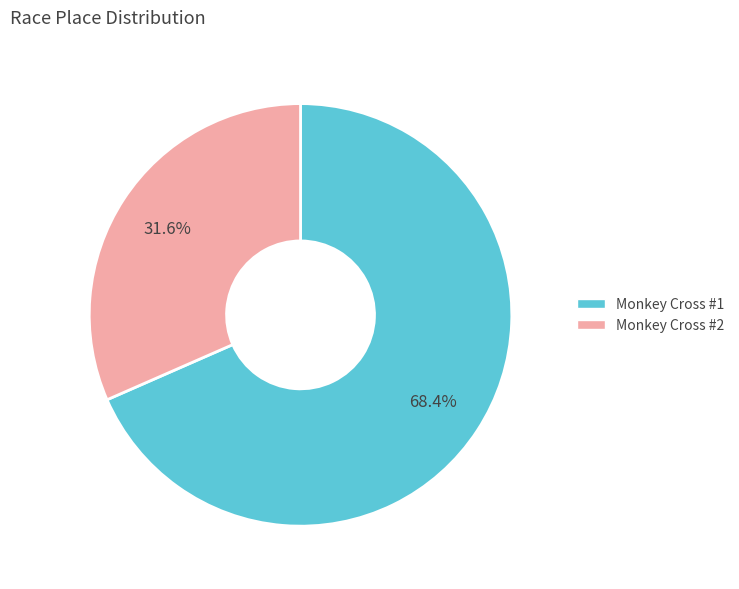

Between Monkey Cross #1 and Monkey Cross #2, which is larger?

Monkey Cross #1